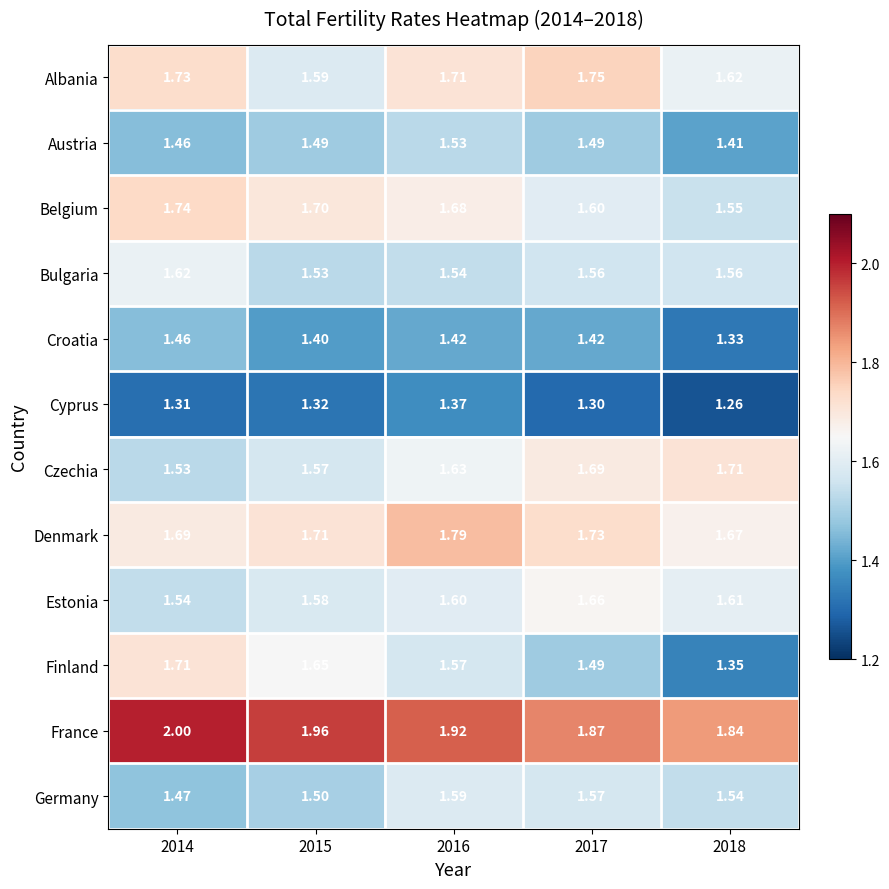

Which series has the largest total across all categories?

France